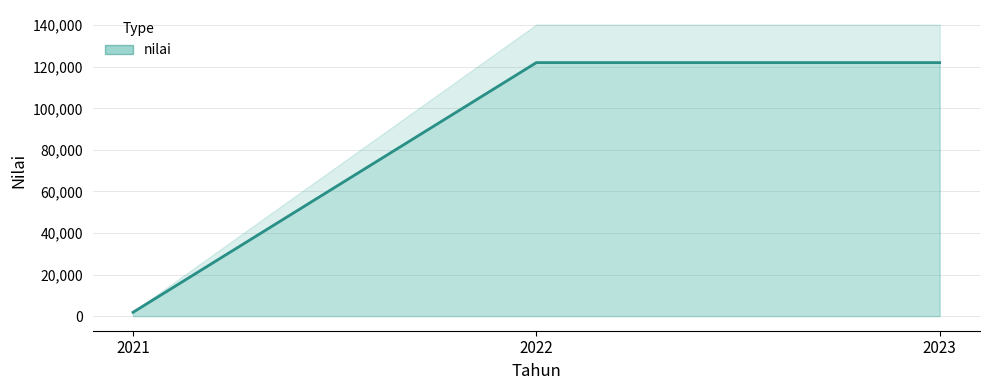

What is the ratio of the value at 2022 to the value at 2023?

1.0